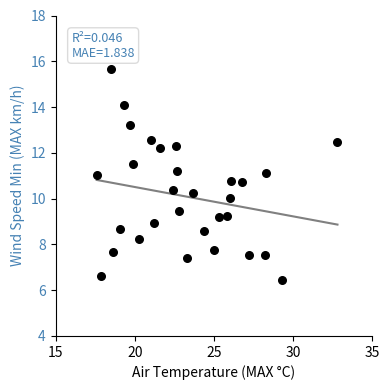

What is the range of Y values (max minus min)?

9.2